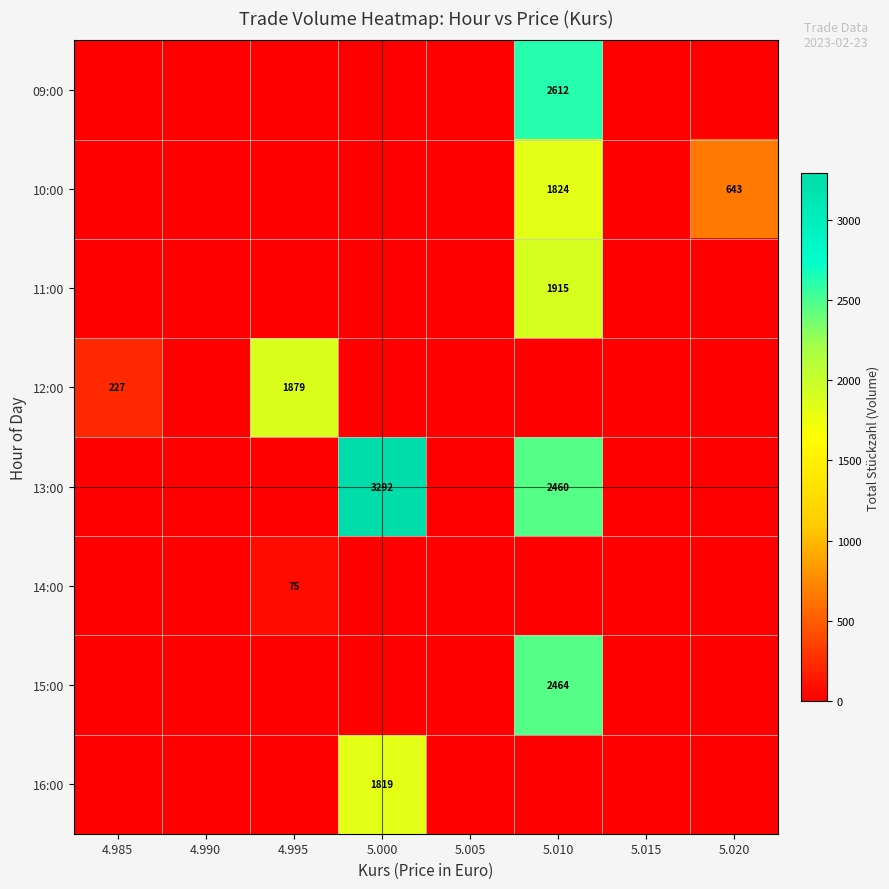

True or false: 12:00 has a value of 397 at 4.985.

False